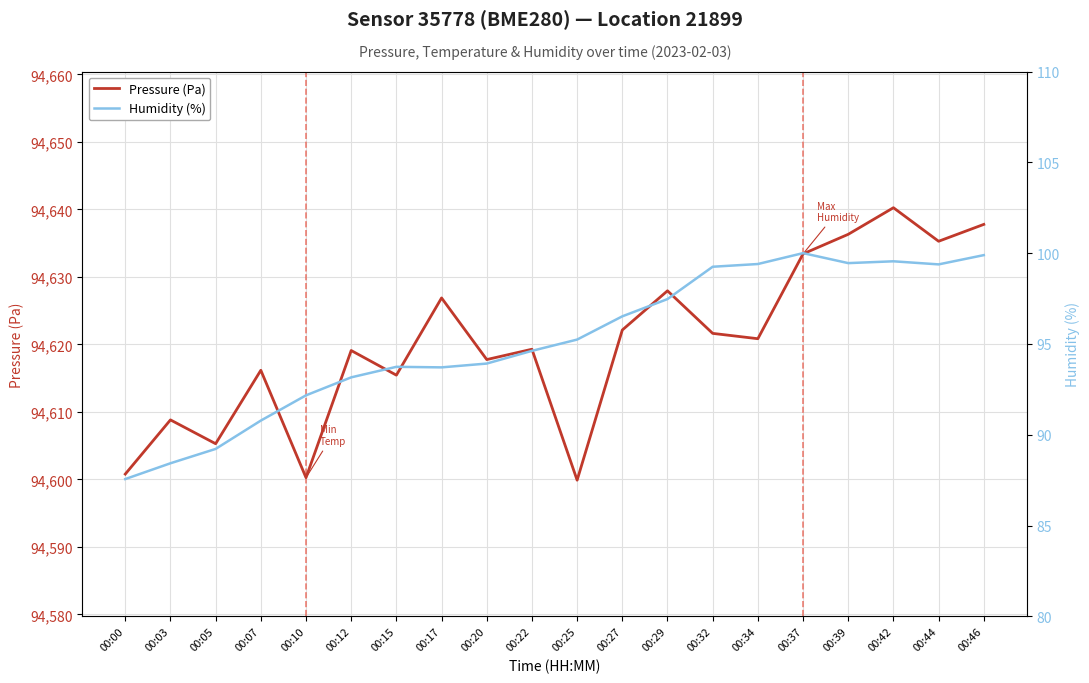

Between 00:15 and 00:20, which series saw the biggest shift?

Pressure (Pa)